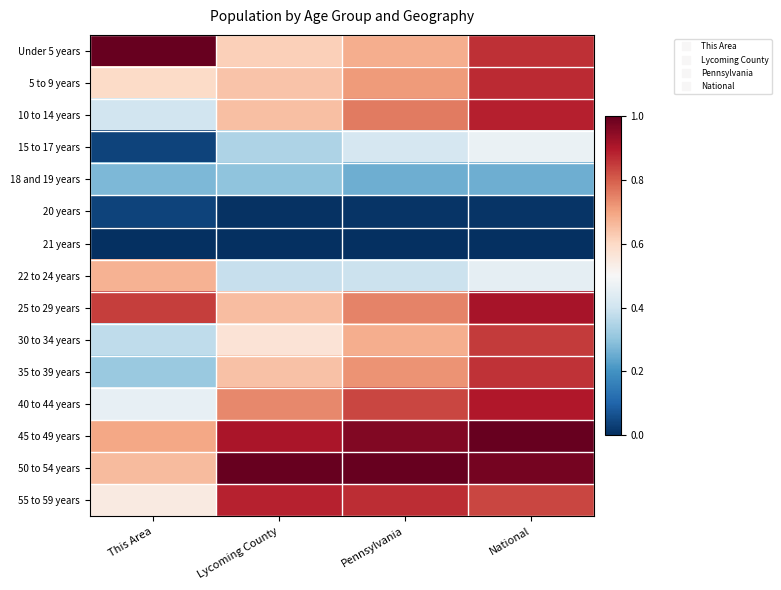

Which category has the lowest value across all series?

This Area